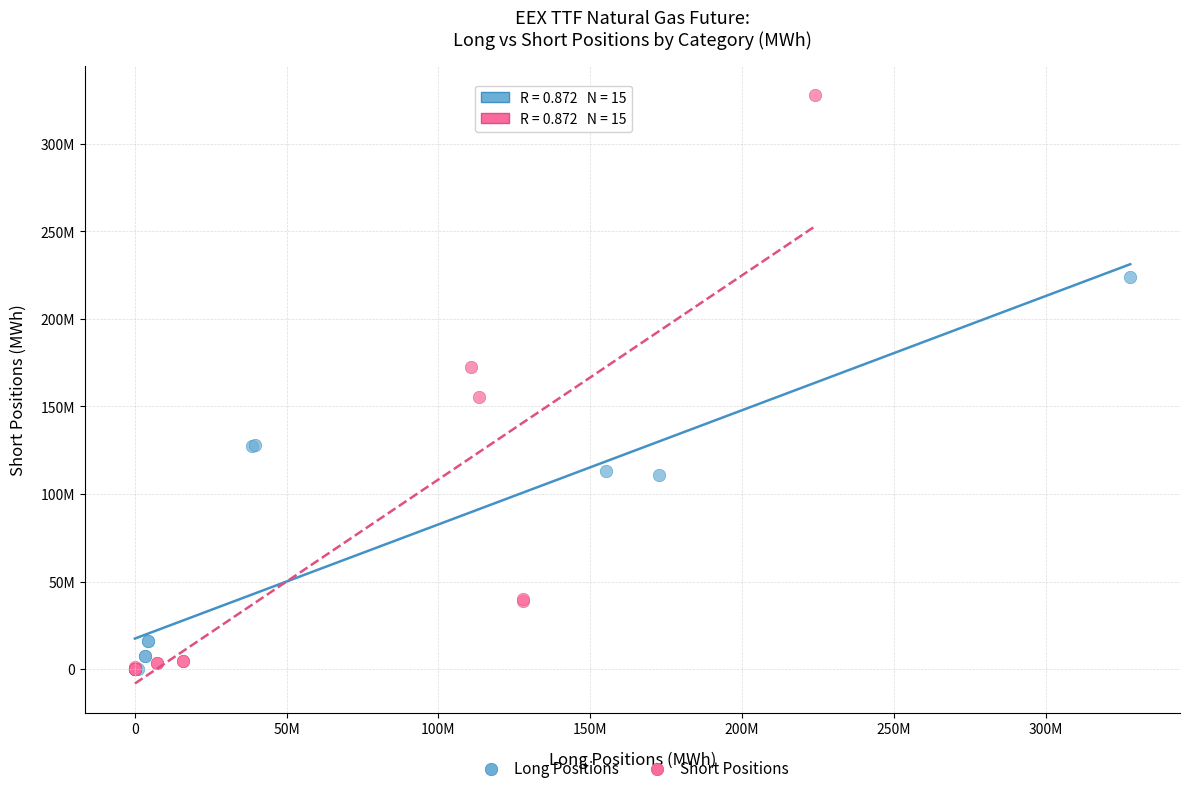

What are all the series names shown in the legend?

Long Positions, Short Positions